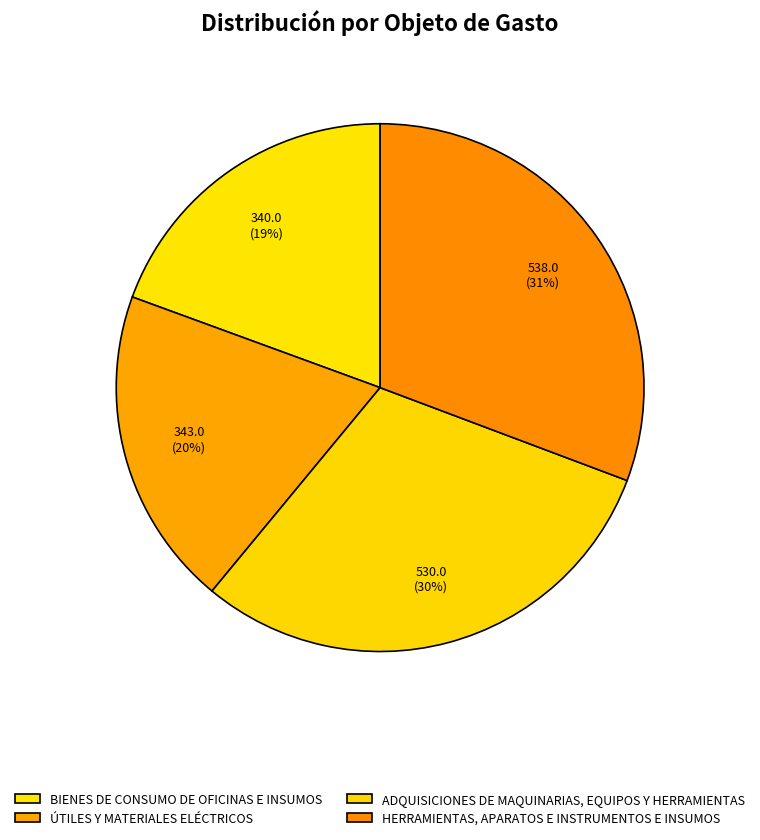

True or false: BIENES DE CONSUMO DE OFICINAS E INSUMOS accounts for 19% of the total.

True